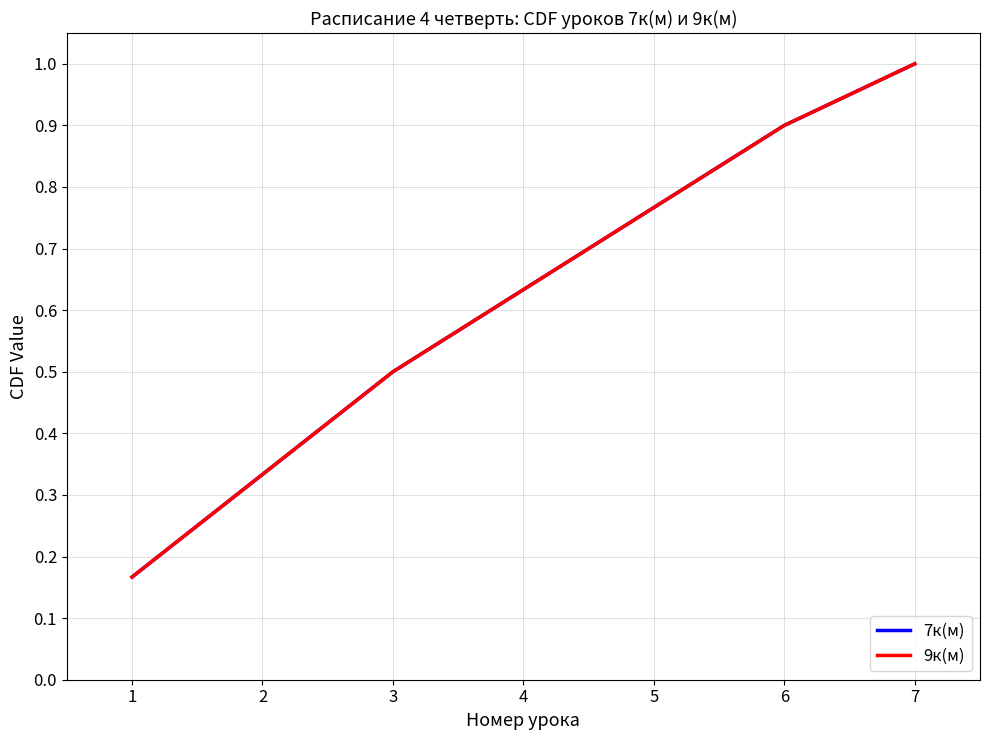

What is the sum of the 9к(м) values at 1 and 7?

1.2